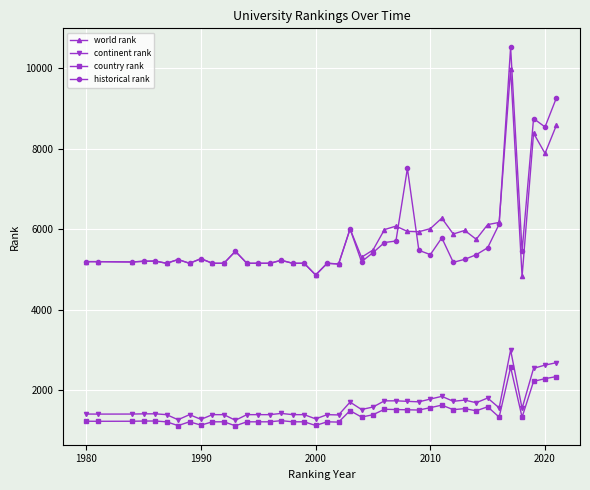

True or false: continent rank has more than 2 points higher than both neighbors.

True